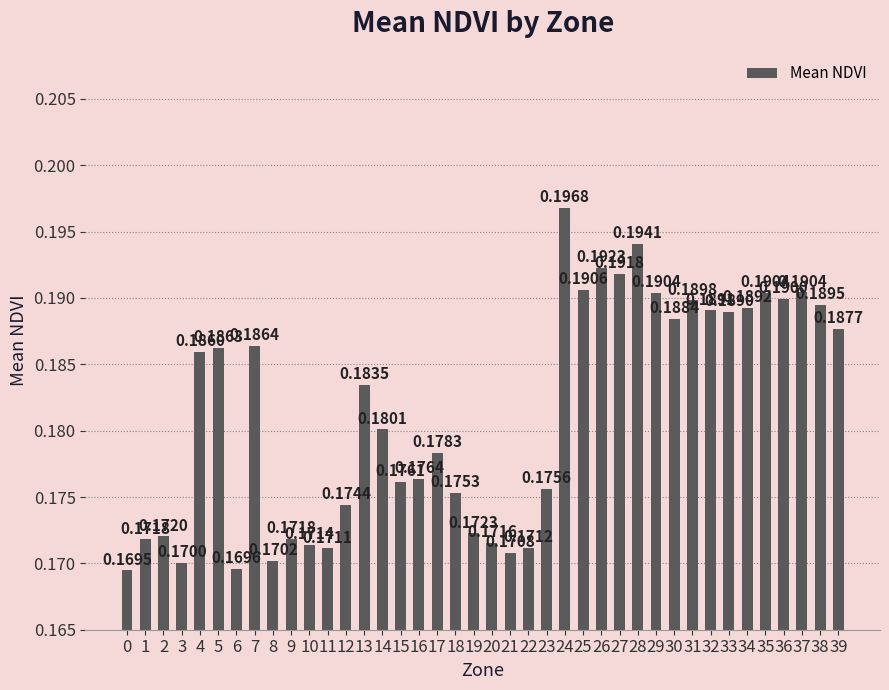

What is the sum of the values at 36 and 34?

0.4